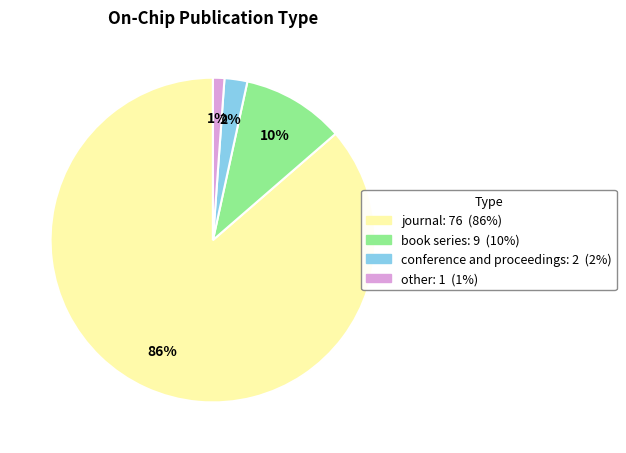

To the nearest percent, what is the difference between the other and book series slice percentages?

9%